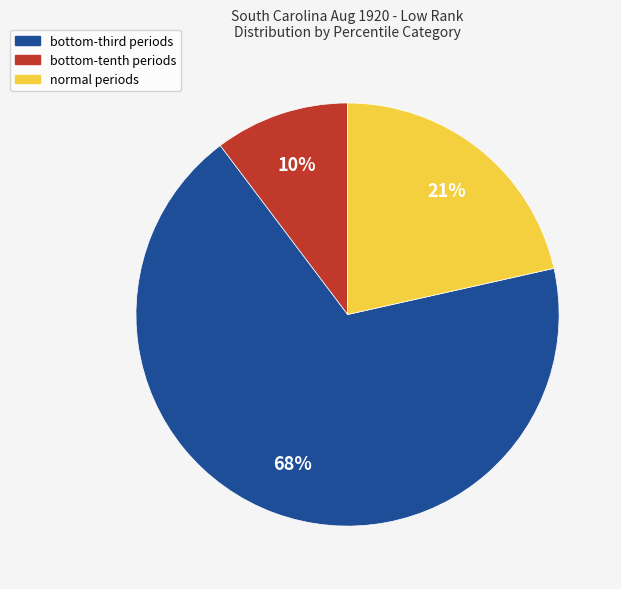

How many segments does this pie chart have?

3